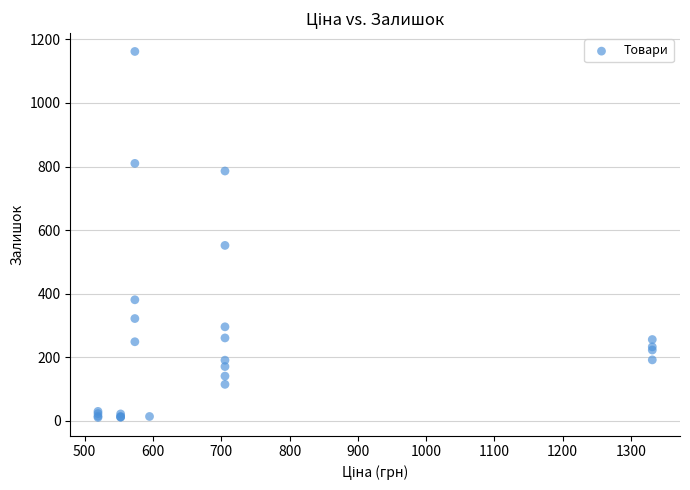

What Y value in the scatter plot is closest to 586?

552